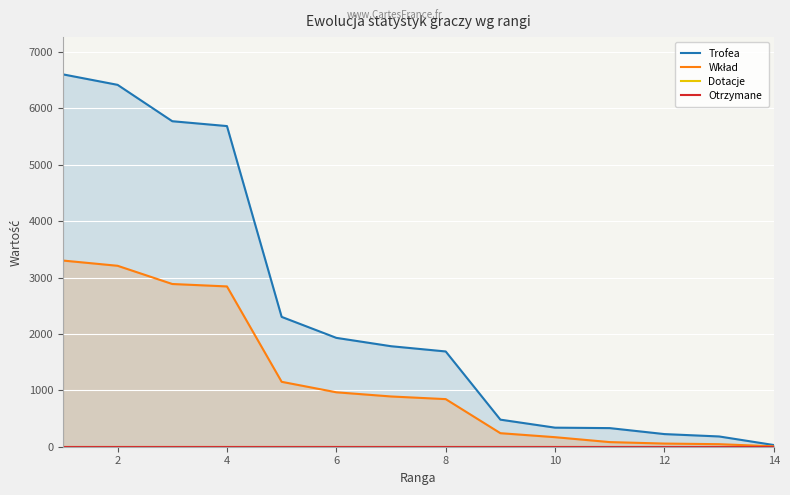

Is the value of Trofea at 2 greater than the value of Dotacje at 8?

Yes